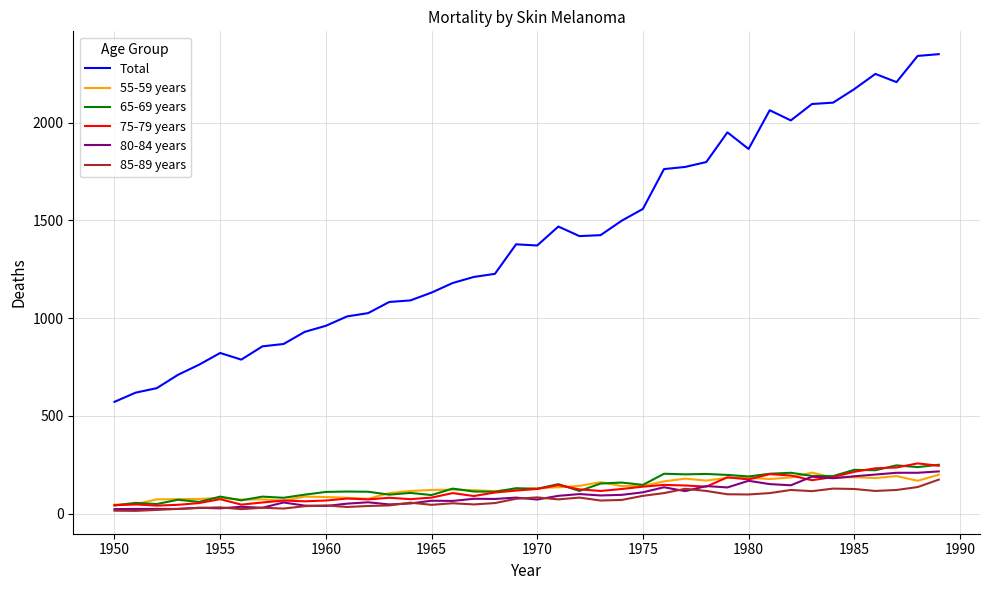

True or false: Total and 75-79 years intersect in this chart.

False